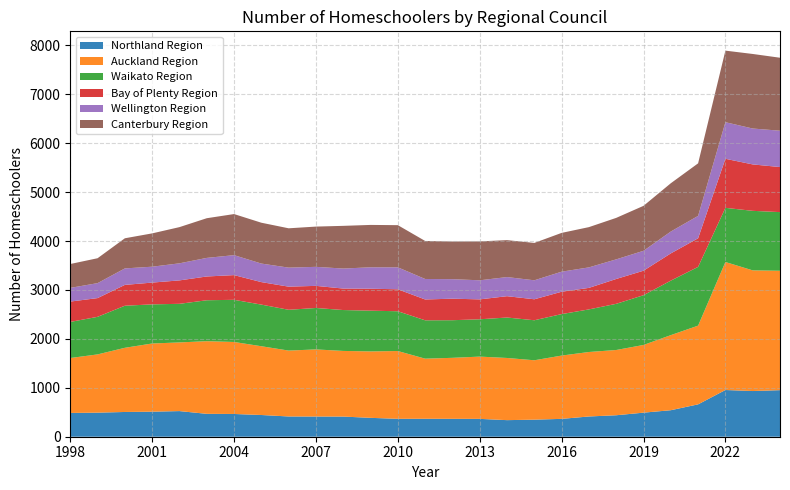

Reading left to right, list all the values displayed in this chart.

Northland Region: 1998=486	1999=492	2000=506	2001=512	2002=524	2003=468	2004=465	2005=444	2006=414	2007=413	2008=412	2009=386	2010=366	2011=367	2012=366	2013=365	2014=339	2015=349	2016=365	2017=414	2018=439	2019=492	2020=542	2021=662	2022=955	2023=934	2024=952
Auckland Region: 1998=1123	1999=1191	2000=1312	2001=1394	2002=1404	2003=1485	2004=1472	2005=1406	2006=1347	2007=1372	2008=1342	2009=1358	2010=1386	2011=1229	2012=1247	2013=1273	2014=1271	2015=1214	2016=1294	2017=1318	2018=1334	2019=1384	2020=1535	2021=1609	2022=2617	2023=2467	2024=2441
Waikato Region: 1998=738	1999=768	2000=860	2001=800	2002=789	2003=837	2004=862	2005=851	2006=834	2007=847	2008=836	2009=833	2010=813	2011=784	2012=769	2013=763	2014=827	2015=818	2016=848	2017=871	2018=944	2019=1017	2020=1114	2021=1201	2022=1107	2023=1217	2024=1199
Bay of Plenty Region: 1998=416	1999=383	2000=426	2001=445	2002=479	2003=486	2004=505	2005=460	2006=473	2007=452	2008=439	2009=449	2010=449	2011=426	2012=440	2013=407	2014=436	2015=429	2016=457	2017=440	2018=508	2019=501	2020=557	2021=585	2022=1003	2023=949	2024=921
Wellington Region: 1998=280	1999=306	2000=337	2001=325	2002=349	2003=380	2004=408	2005=379	2006=389	2007=389	2008=409	2009=438	2010=449	2011=419	2012=399	2013=390	2014=391	2015=388	2016=410	2017=419	2018=401	2019=407	2020=447	2021=458	2022=748	2023=734	2024=743
Canterbury Region: 1998=488	1999=509	2000=616	2001=681	2002=740	2003=811	2004=840	2005=835	2006=804	2007=823	2008=873	2009=866	2010=862	2011=777	2012=770	2013=795	2014=755	2015=764	2016=793	2017=823	2018=848	2019=919	2020=987	2021=1074	2022=1463	2023=1524	2024=1492